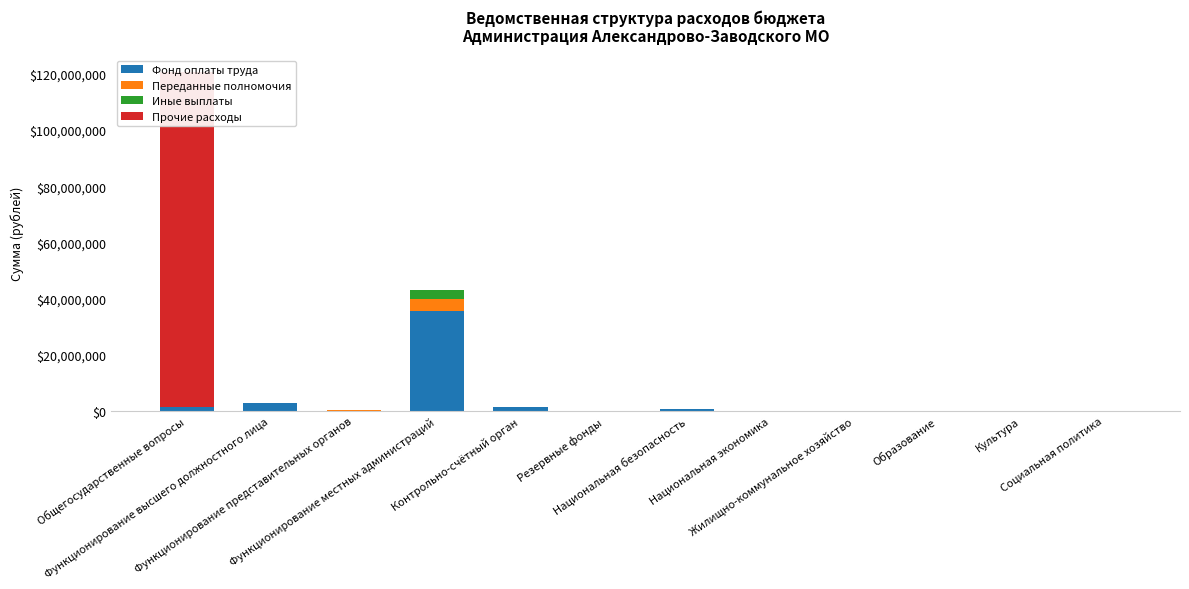

Rank the series by their maximum value, from highest to lowest.

Прочие расходы, Фонд оплаты труда, Переданные полномочия, Иные выплаты